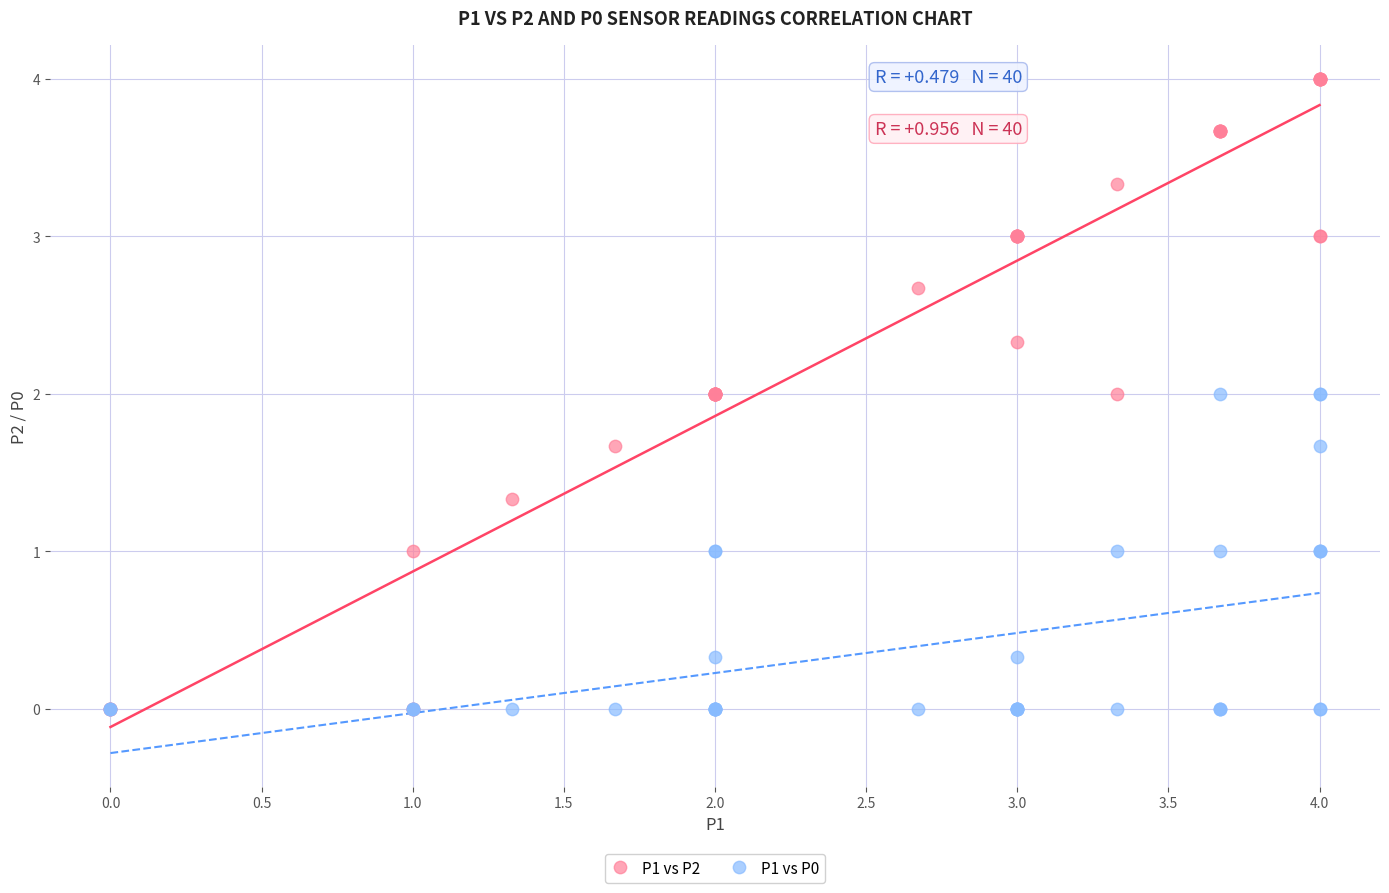

What are all the series names shown in the legend?

P1 vs P2, P1 vs P0